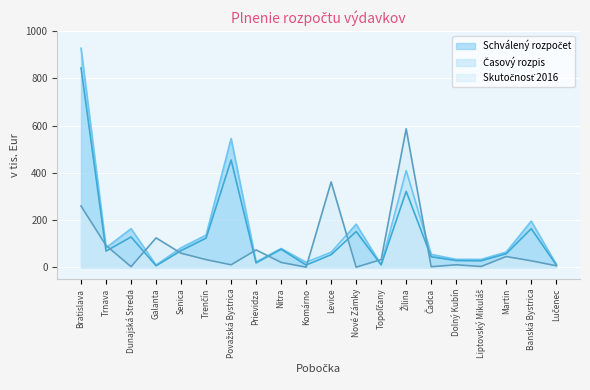

True or false: Skutočnosť 2016 has a value of 92 at Trnava.

True